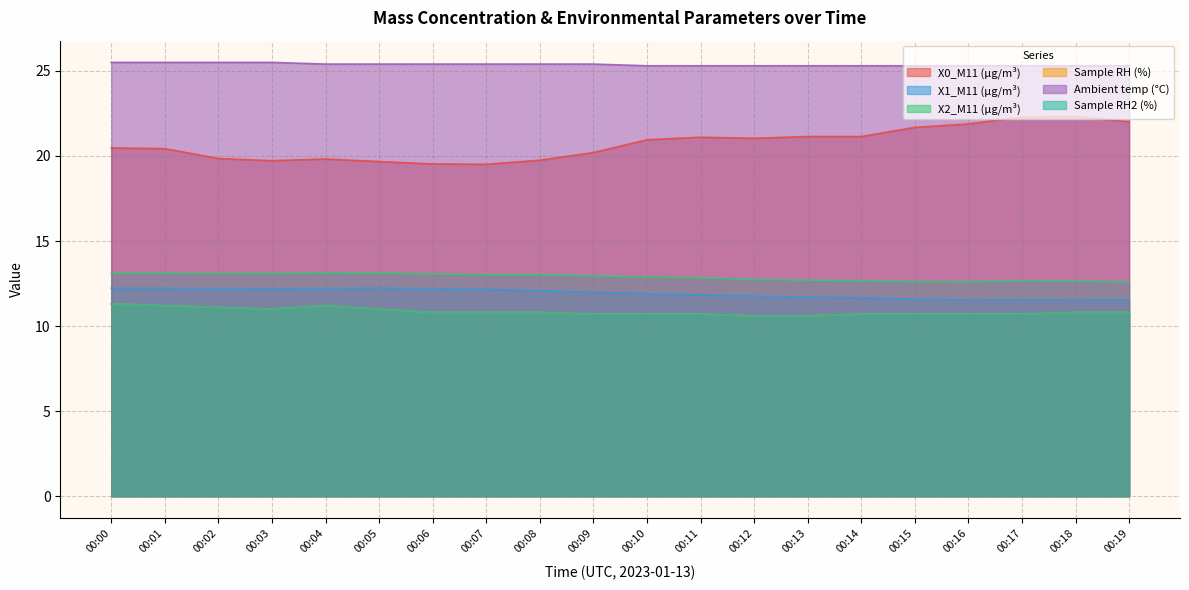

True or false: X1_M11 (μg/m³) and Sample RH (%) intersect in this chart.

False